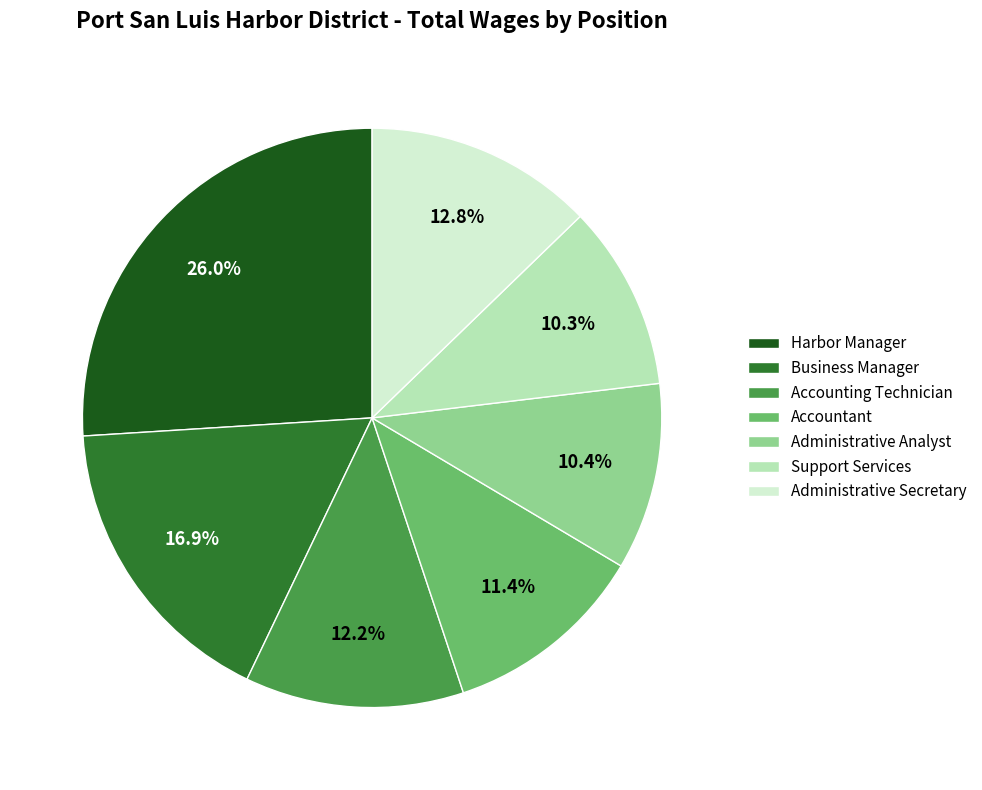

Does any single category account for the majority?

No